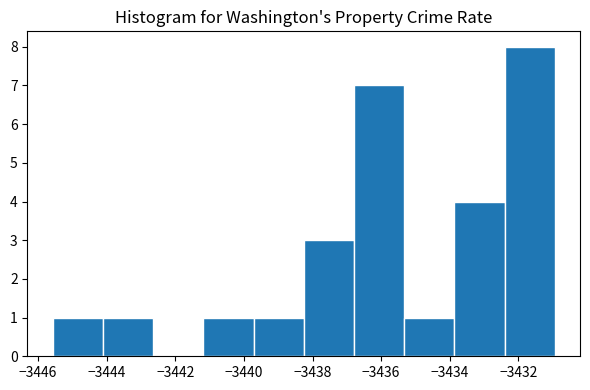

Reading left to right, transcribe this chart: for each bar, give the range it covers on the x-axis and its height. Neither the bar edges nor the heights are printed on the chart, so give them approximately, as read against the axes.

-3445.6 to -3444.2: 1
-3444.2 to -3442.6: 1
-3442.6 to -3441.2: 0
-3441.2 to -3439.8: 1
-3439.8 to -3438.2: 1
-3438.2 to -3436.8: 3
-3436.8 to -3435.4: 7
-3435.4 to -3433.8: 1
-3433.8 to -3432.4: 4
-3432.4 to -3431.0: 8